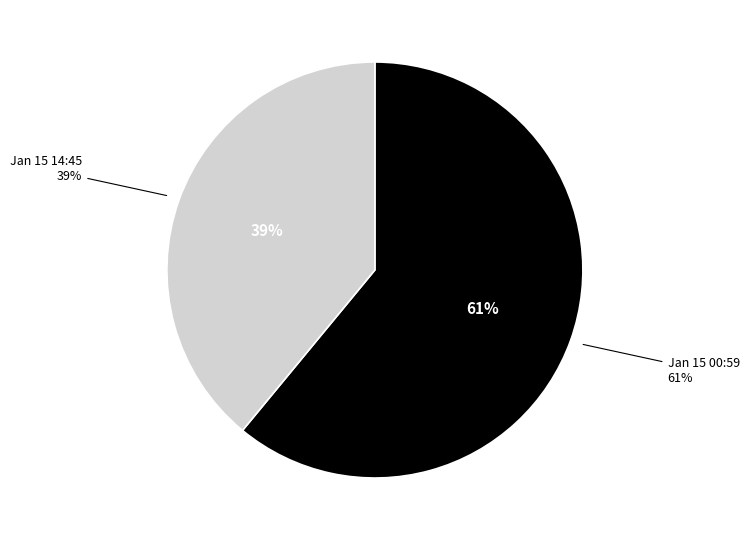

What percentage is the 2023-01-15T00:59:23.290Z slice, to the nearest percent?

61%